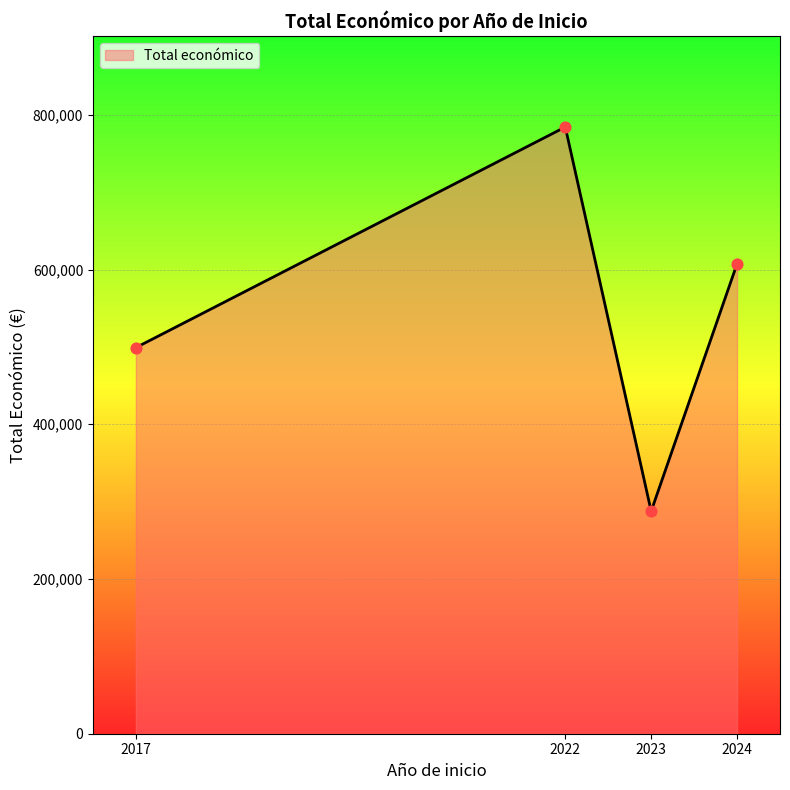

What is the ratio of the value at 2023 to the value at 2017?

0.6